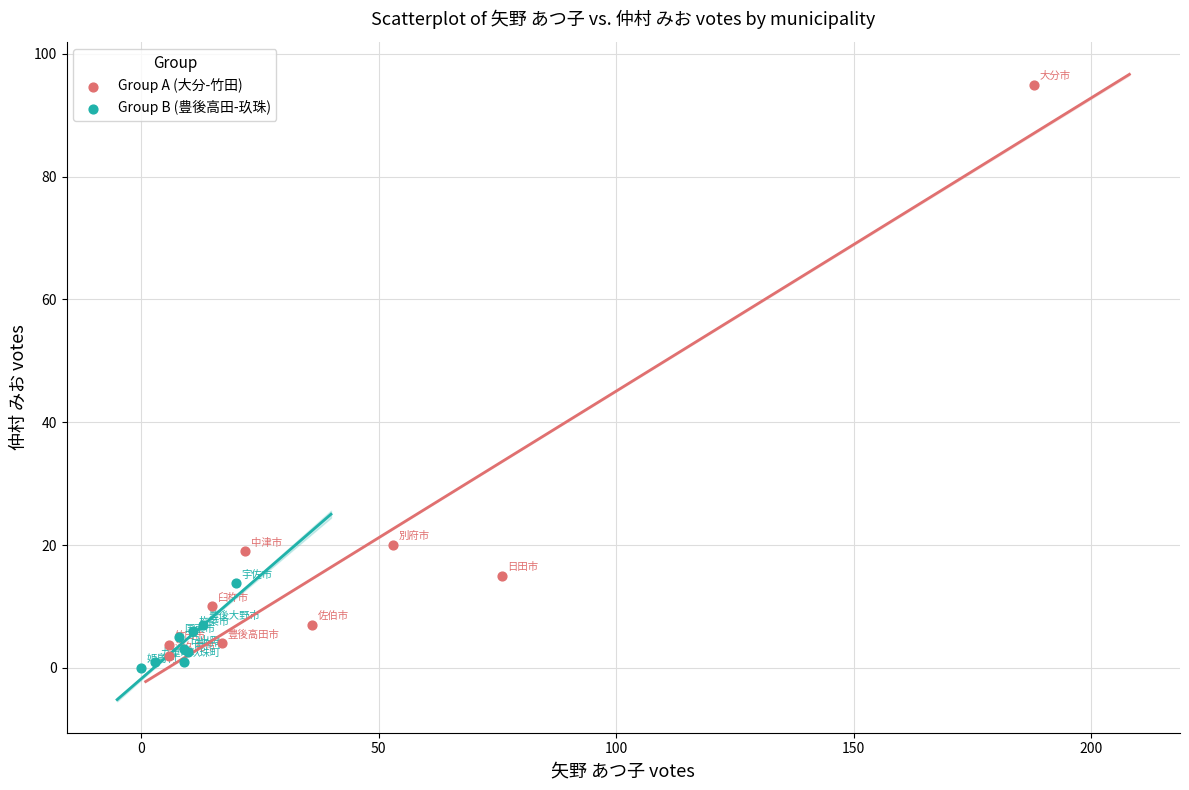

Which series reaches the maximum Y coordinate?

Group A (大分-竹田)